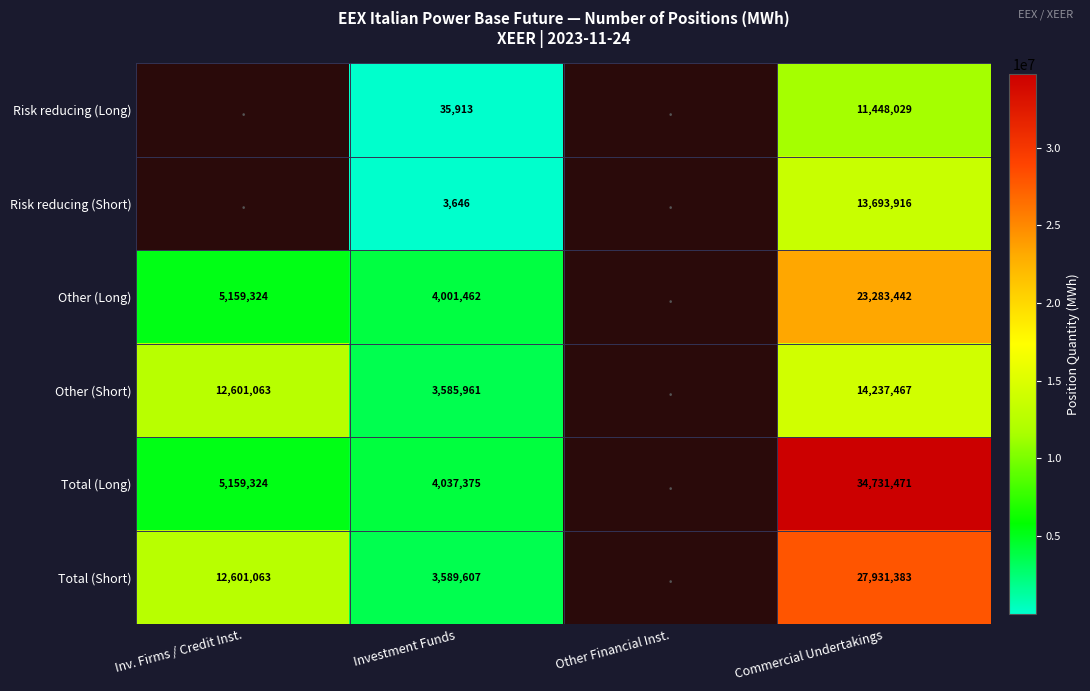

What is the sum of the Other (Short) values at Inv. Firms / Credit Inst. and Investment Funds?

16187024